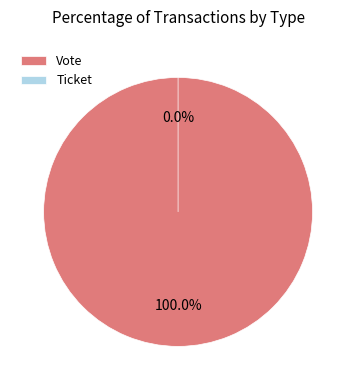

What is the majority slice?

Vote